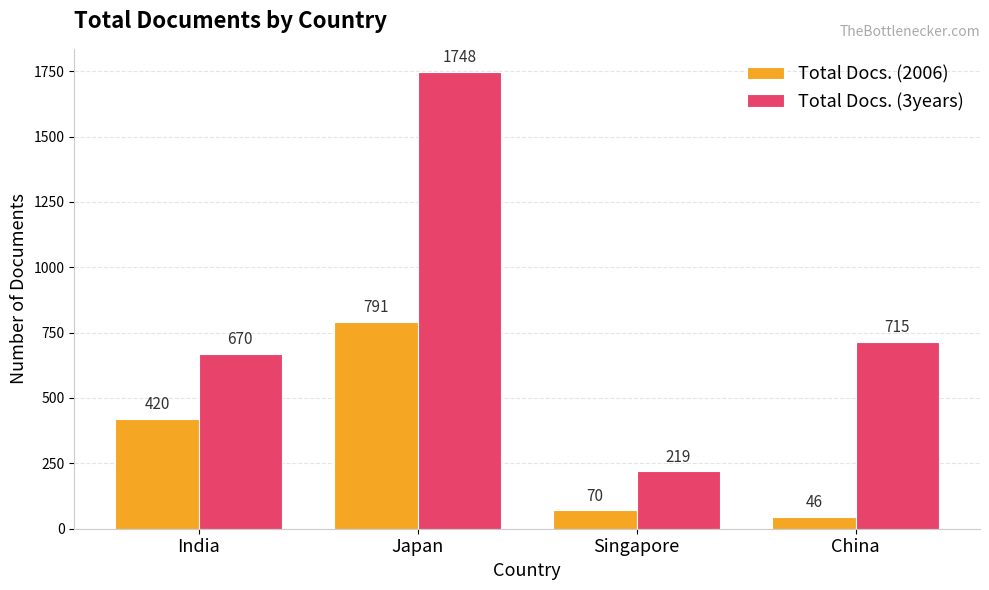

Between Japan and Singapore, which series saw the biggest shift?

Total Docs. (3years)